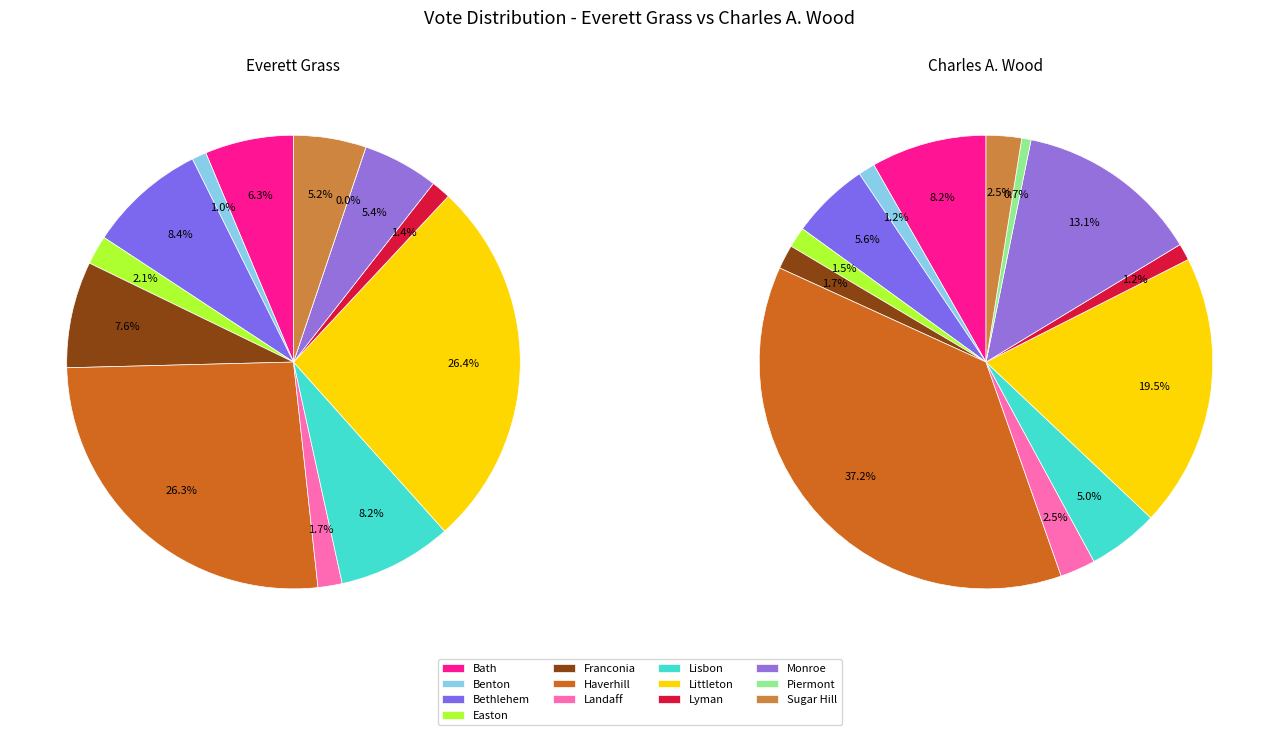

Rank the series by their maximum value, from lowest to highest.

Everett Grass, Charles A. Wood